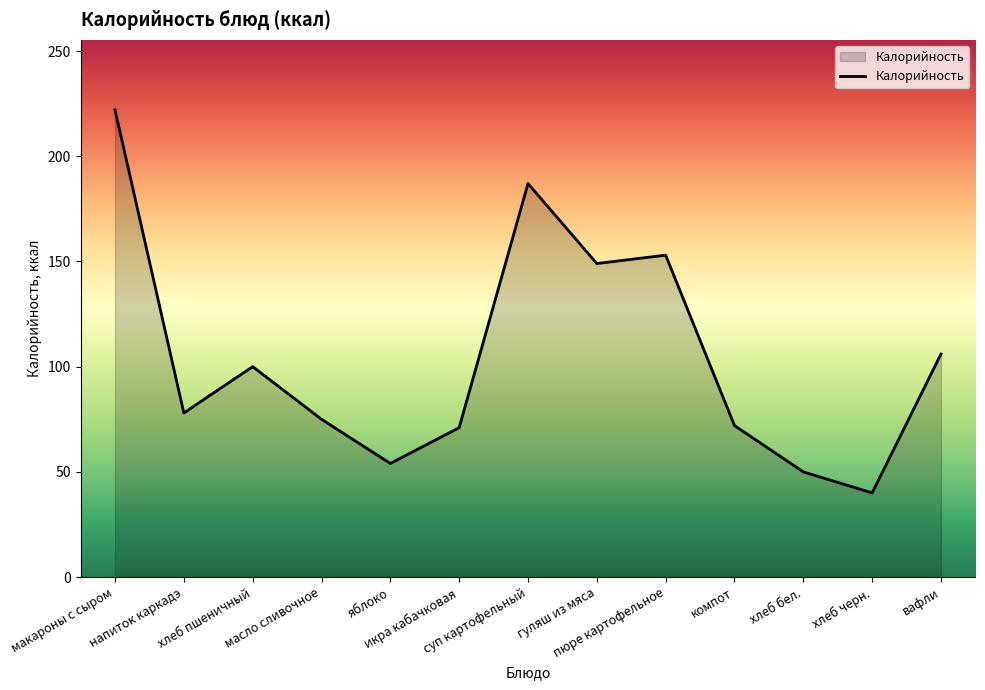

How many lines are shown in the chart?

1